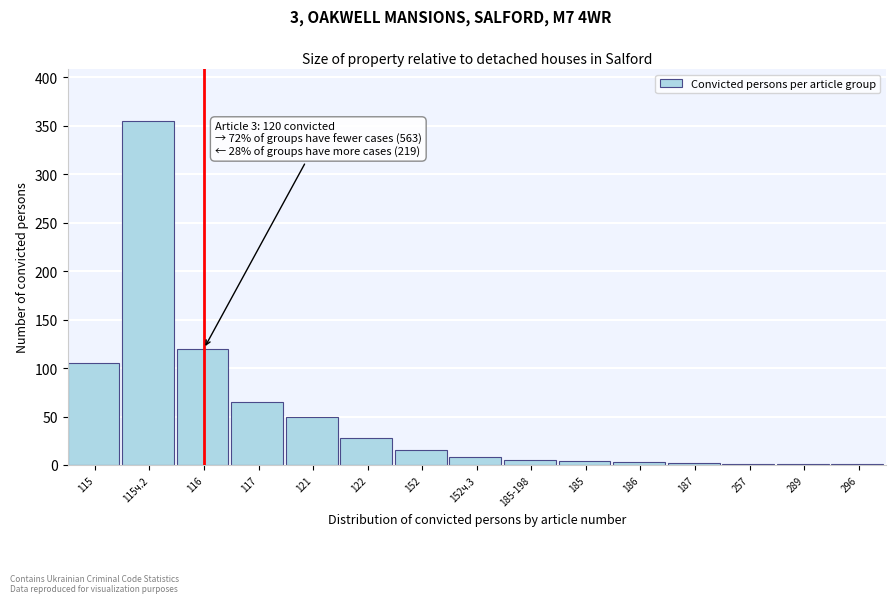

What is the approximate value at 115?

105